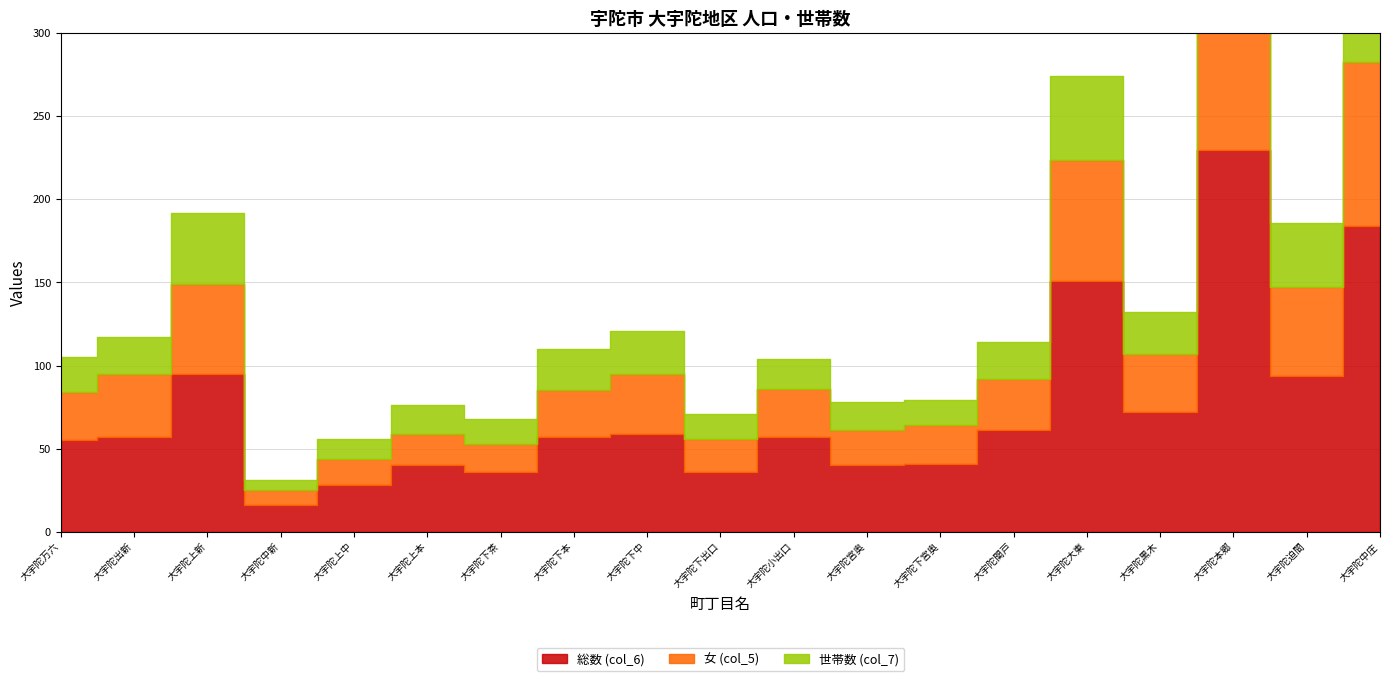

What is the value of the 世帯数 (col_7) point at the 9th from the left?

26